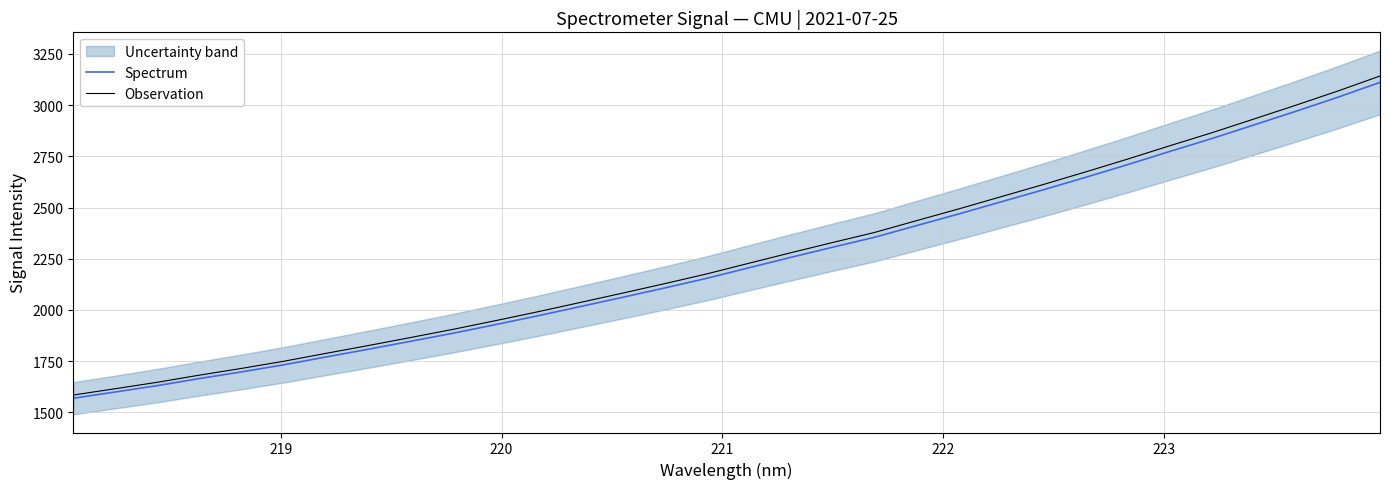

Which series has the largest total across all categories?

Observation